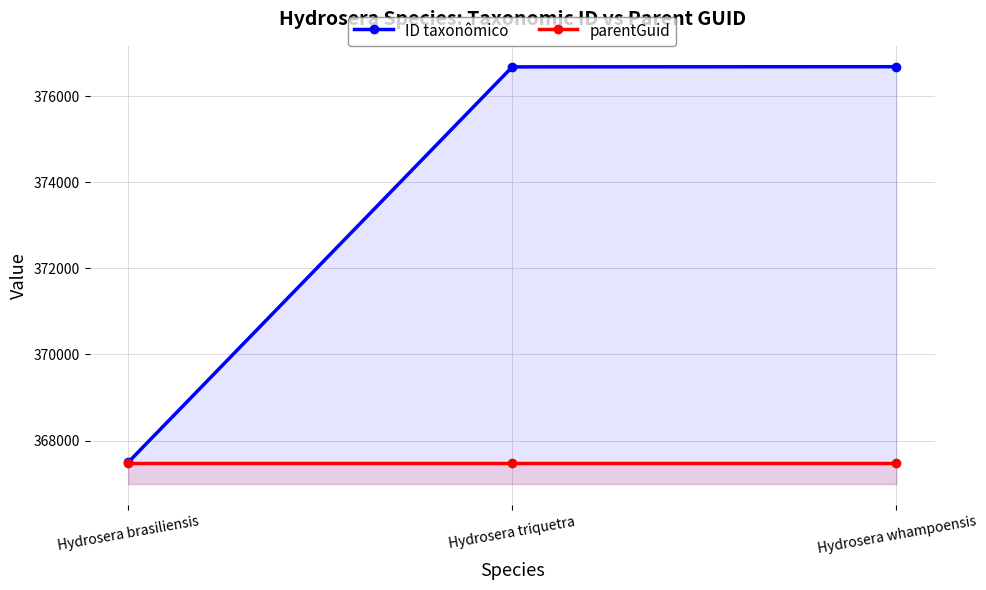

What are all the series names shown in the legend?

ID taxonômico, parentGuid